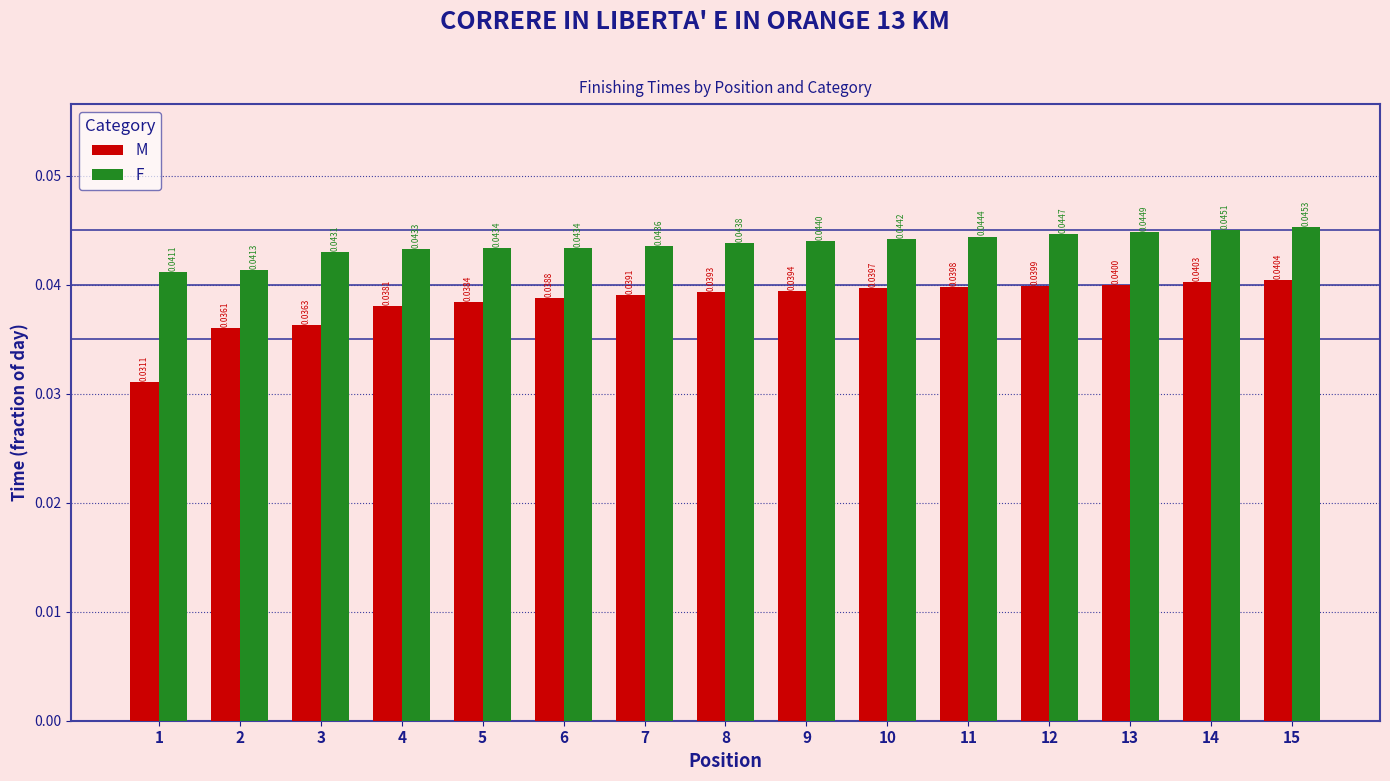

At which category does the chart reach its peak across all series?

15